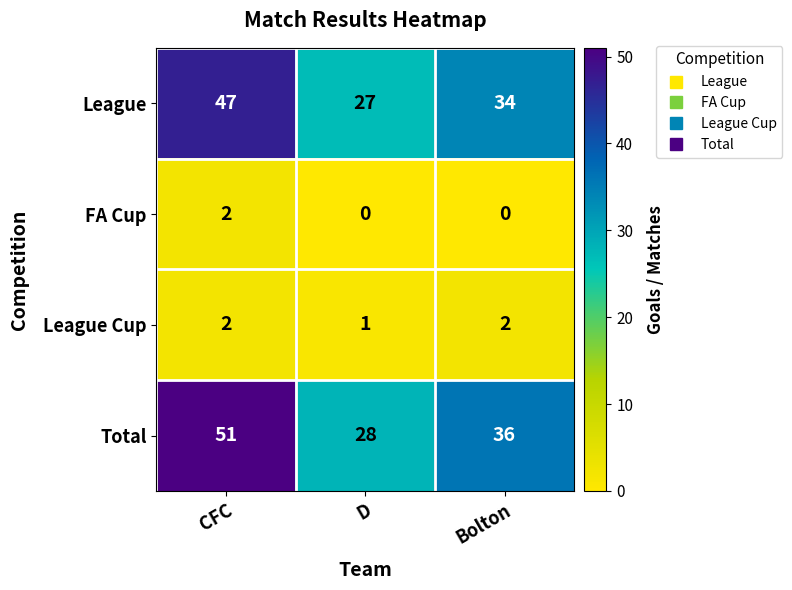

What is the sum of the League values at D and CFC?

74